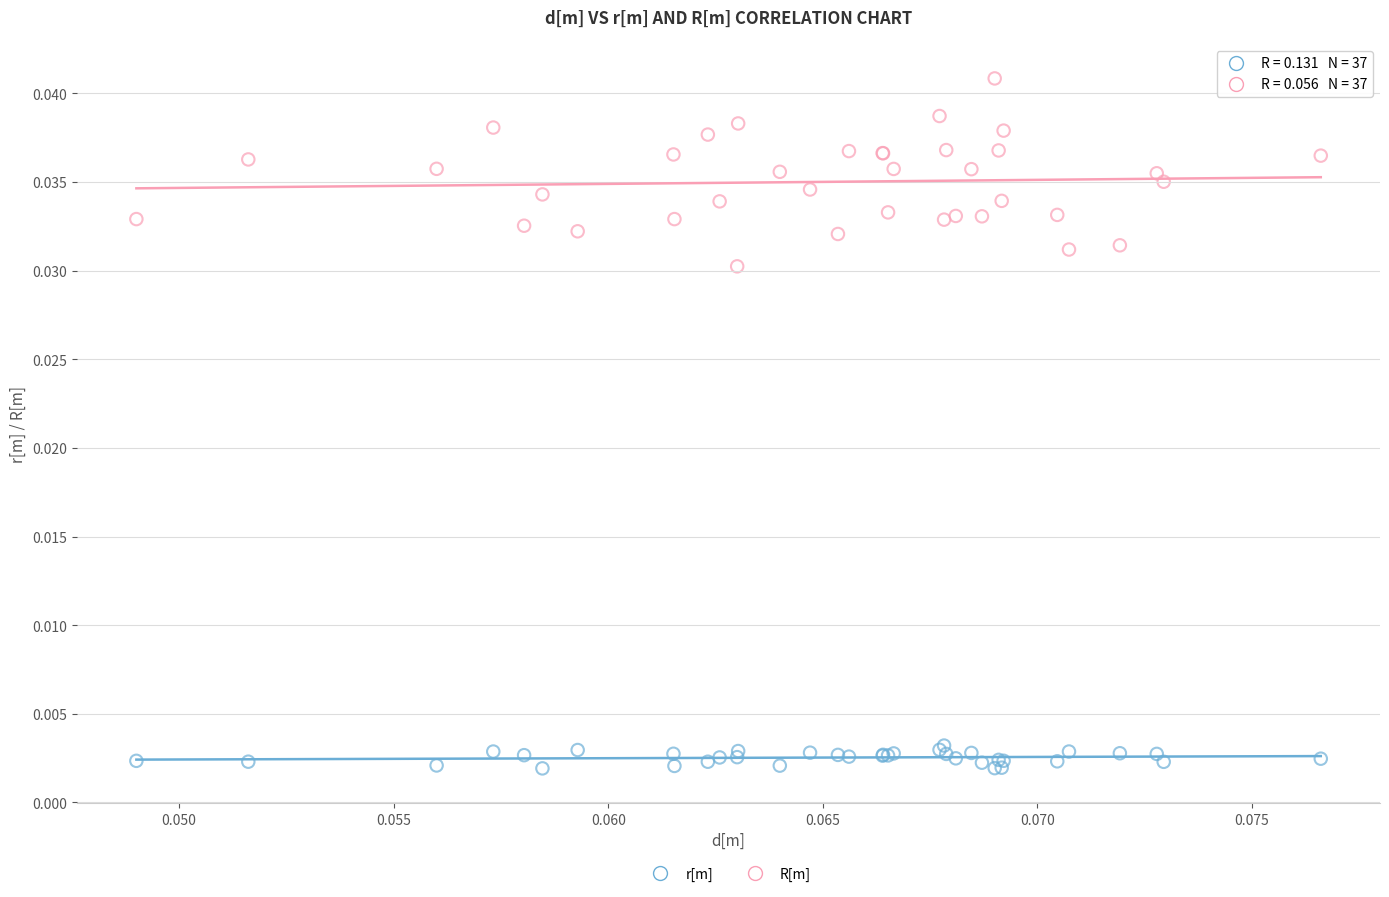

Which series reaches the maximum Y coordinate?

R[m]